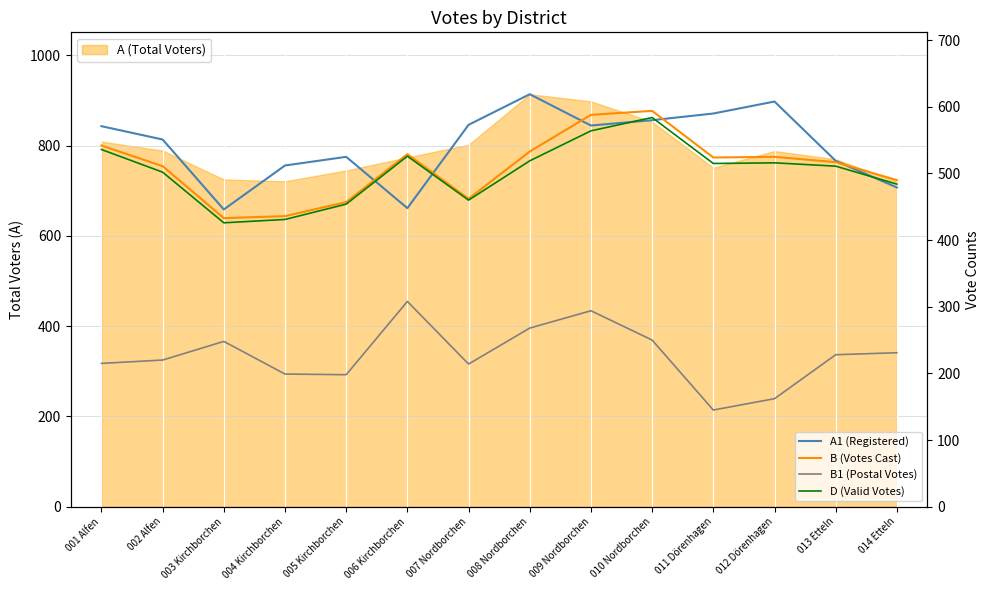

True or false: B (Votes Cast) has more than 2 interior local peaks.

True